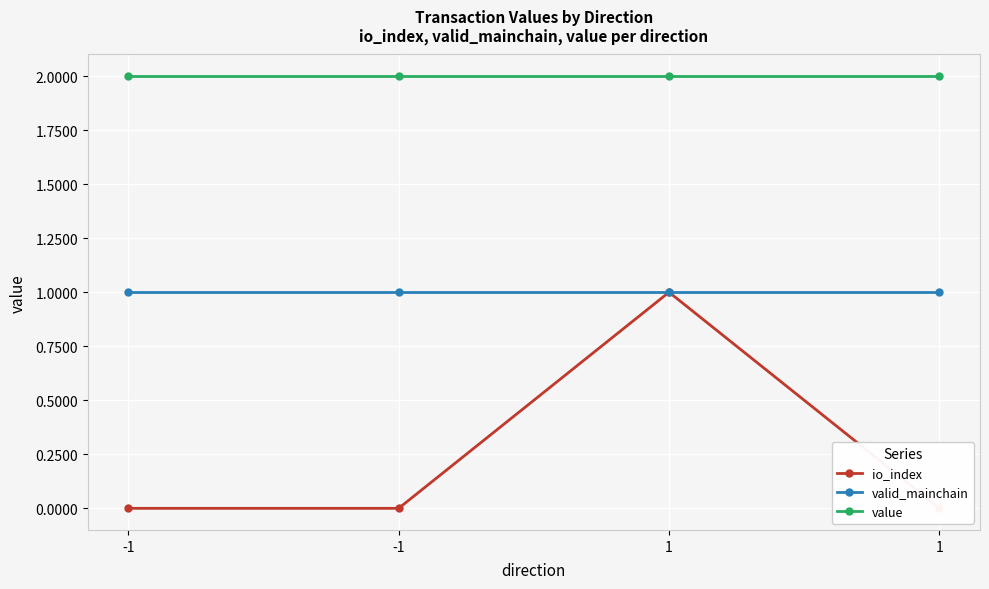

True or false: valid_mainchain and io_index cross at least once.

False